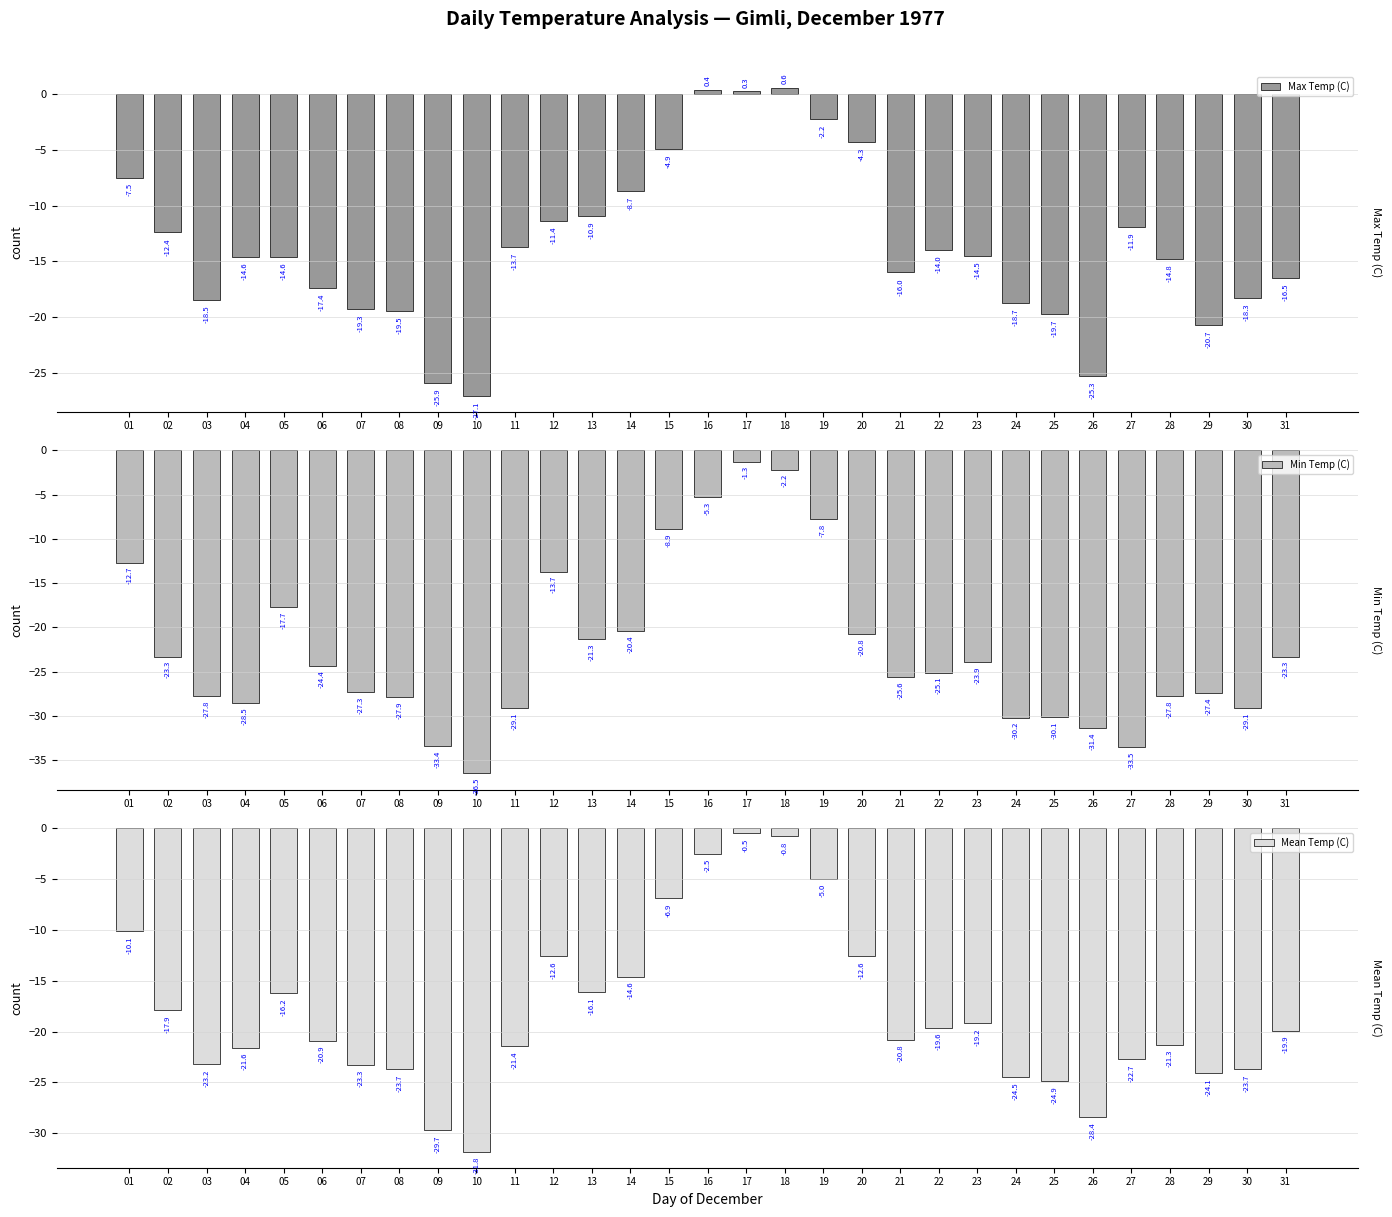

Reading right to left, transcribe all the data shown in this chart.

Max Temp (C): -16.5	-18.3	-20.7	-14.8	-11.9	-25.3	-19.7	-18.7	-14.5	-14.0	-16.0	-4.3	-2.2	0.6	0.3	0.4	-4.9	-8.7	-10.9	-11.4	-13.7	-27.1	-25.9	-19.5	-19.3	-17.4	-14.6	-14.6	-18.5	-12.4	-7.5
Min Temp (C): -23.3	-29.1	-27.4	-27.8	-33.5	-31.4	-30.1	-30.2	-23.9	-25.1	-25.6	-20.8	-7.8	-2.2	-1.3	-5.3	-8.9	-20.4	-21.3	-13.7	-29.1	-36.5	-33.4	-27.9	-27.3	-24.4	-17.7	-28.5	-27.8	-23.3	-12.7
Mean Temp (C): -19.9	-23.7	-24.1	-21.3	-22.7	-28.4	-24.9	-24.5	-19.2	-19.6	-20.8	-12.6	-5.0	-0.8	-0.5	-2.5	-6.9	-14.6	-16.1	-12.6	-21.4	-31.8	-29.7	-23.7	-23.3	-20.9	-16.2	-21.6	-23.2	-17.9	-10.1